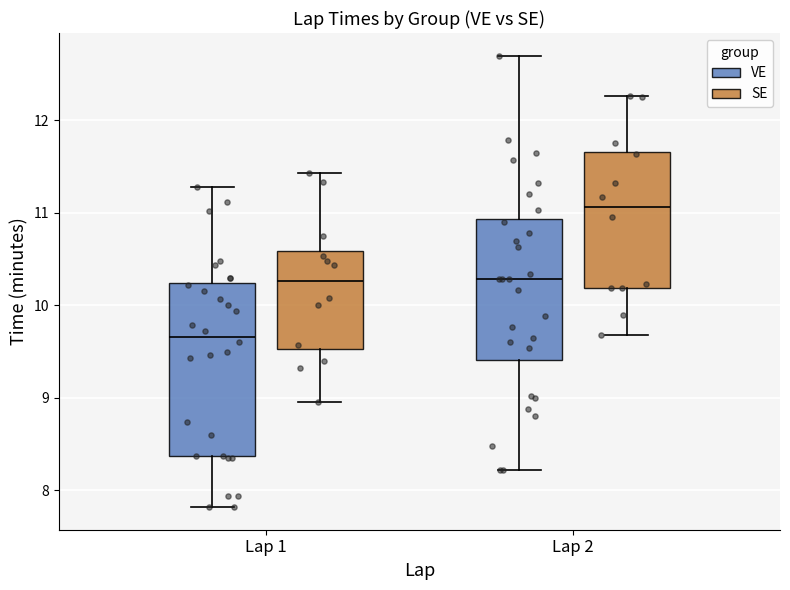

Where is the upper edge of the box for Lap 2 (SE) on the y-axis? The values are not printed on the chart, so give them approximately, as read against the axis.

11.7